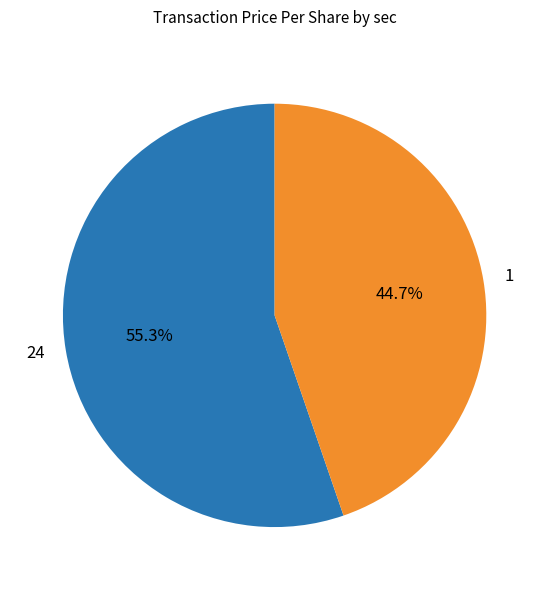

What is the ratio of the value at 1 to the value at 24?

0.8